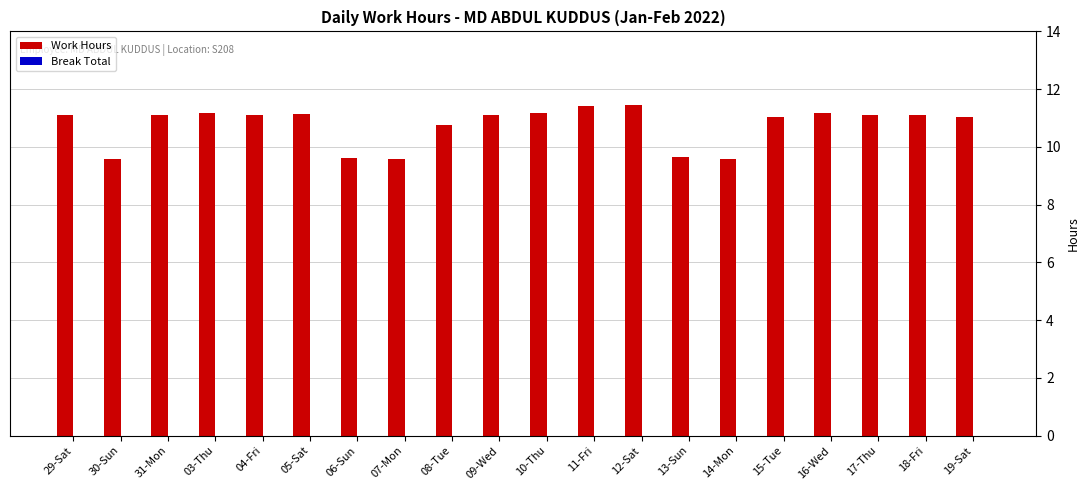

Approximately how many times larger is the value at 08-Tue compared to 07-Mon?

1.1